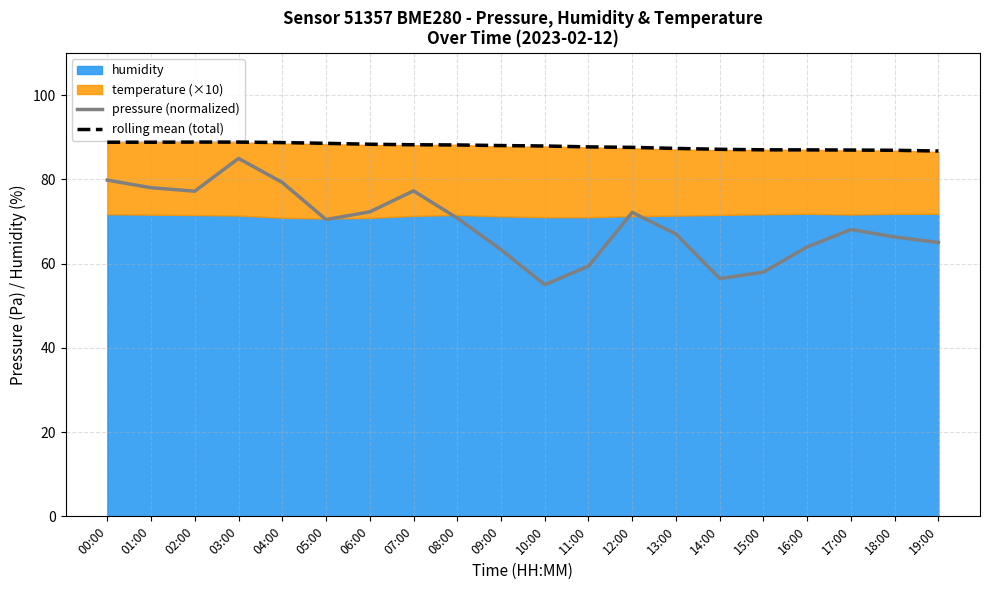

What is the average value of the pressure (normalized) series?

69.3